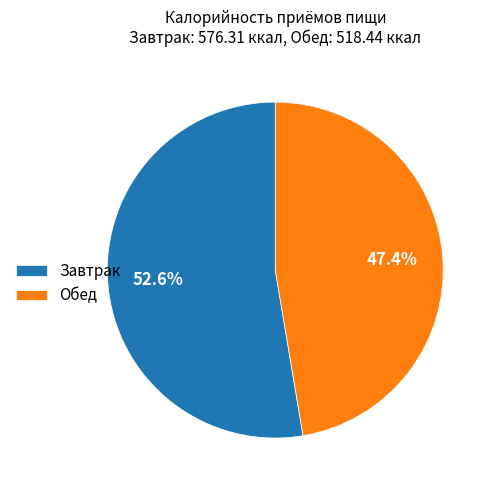

What is the largest slice in the pie chart?

Завтрак